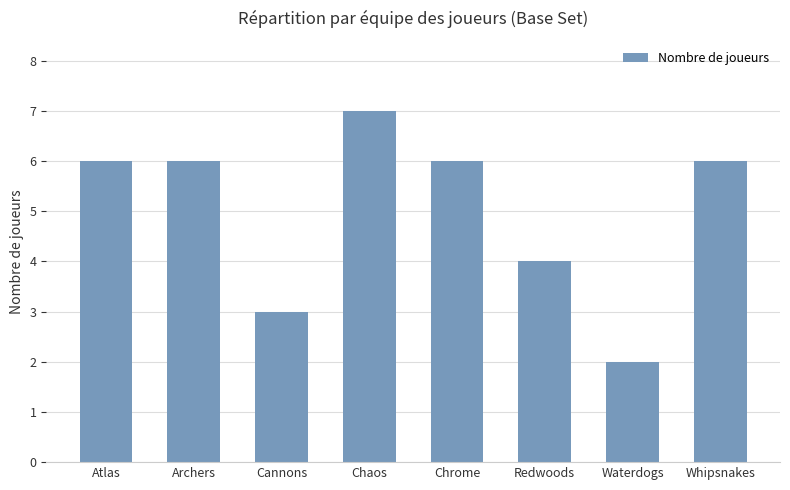

What is the smallest value displayed?

2